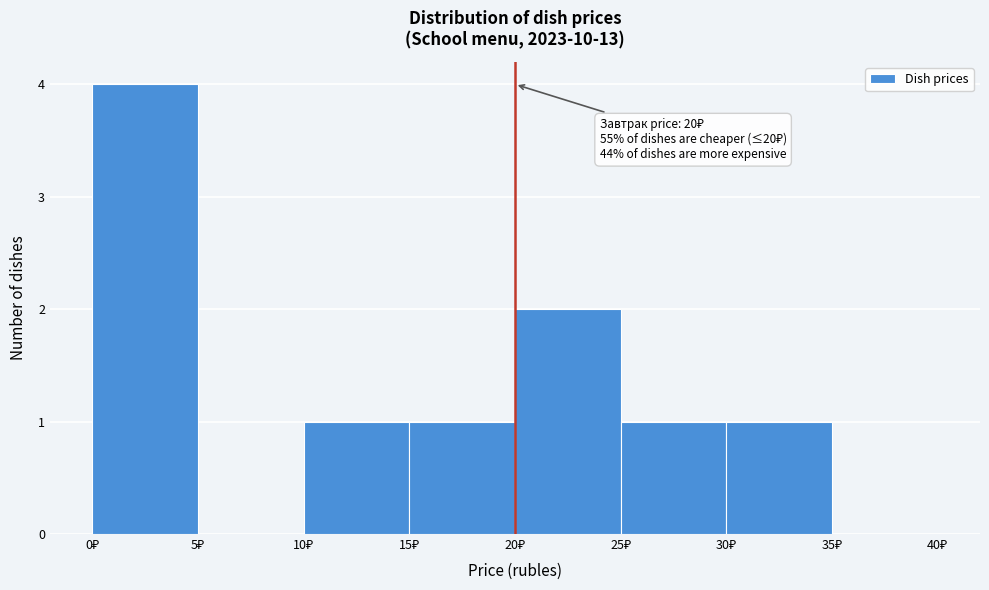

Which range on the x-axis has the tallest bar?

0 to 5